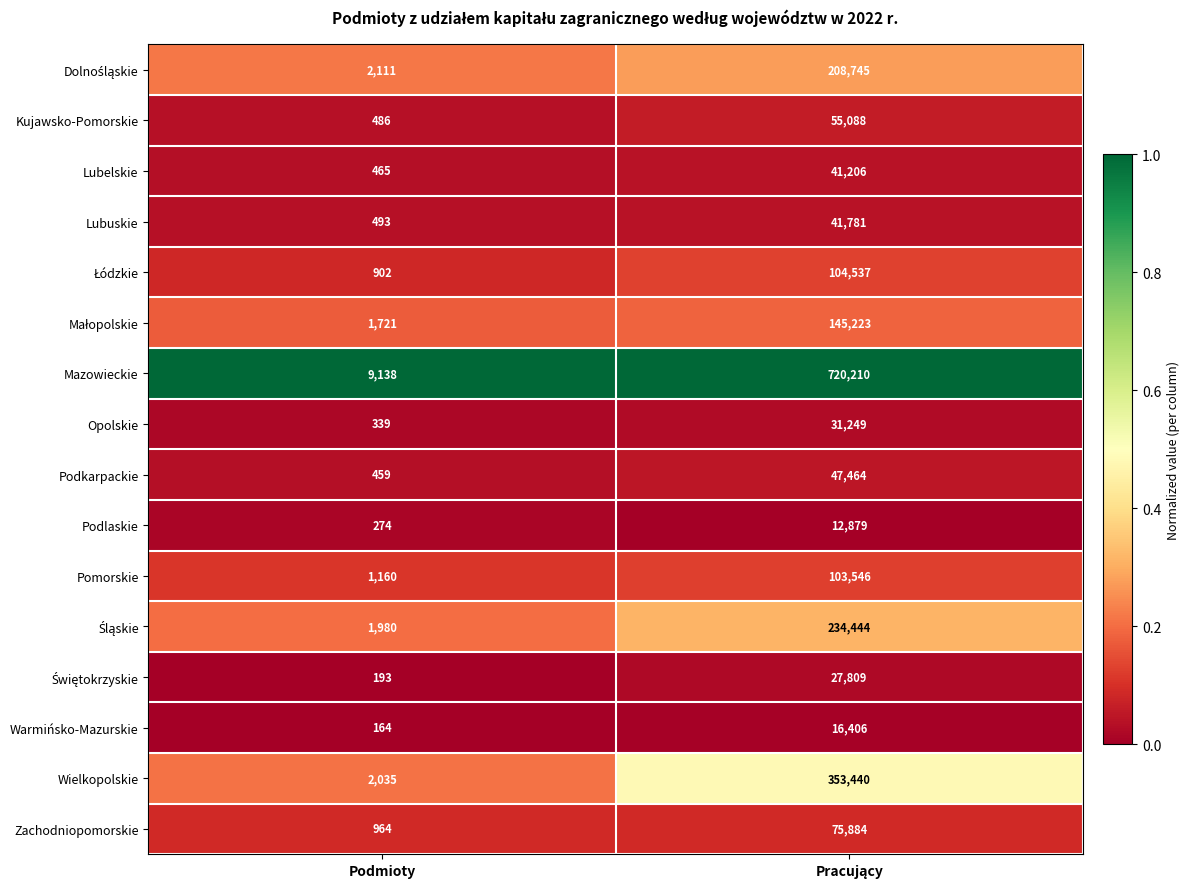

What is the minimum value shown in the chart?

164